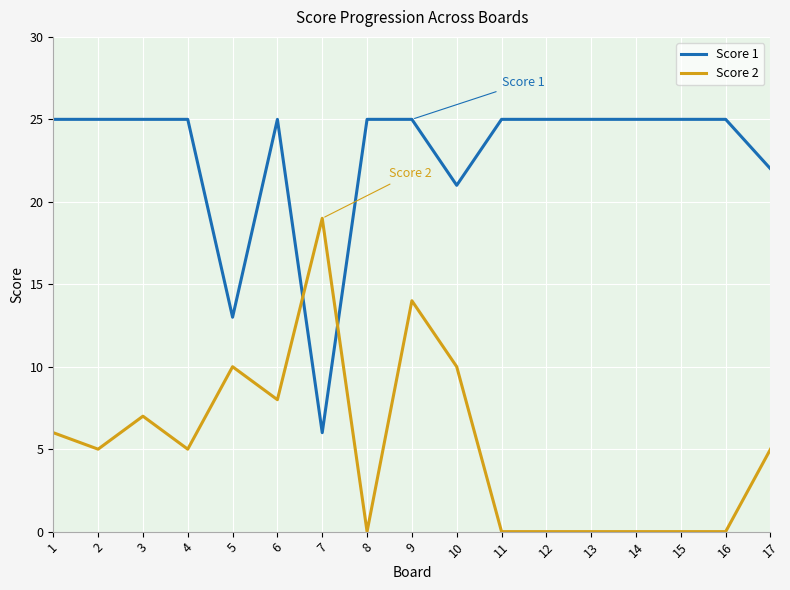

What is the difference between the maximum and minimum values in the Score 2 series?

19